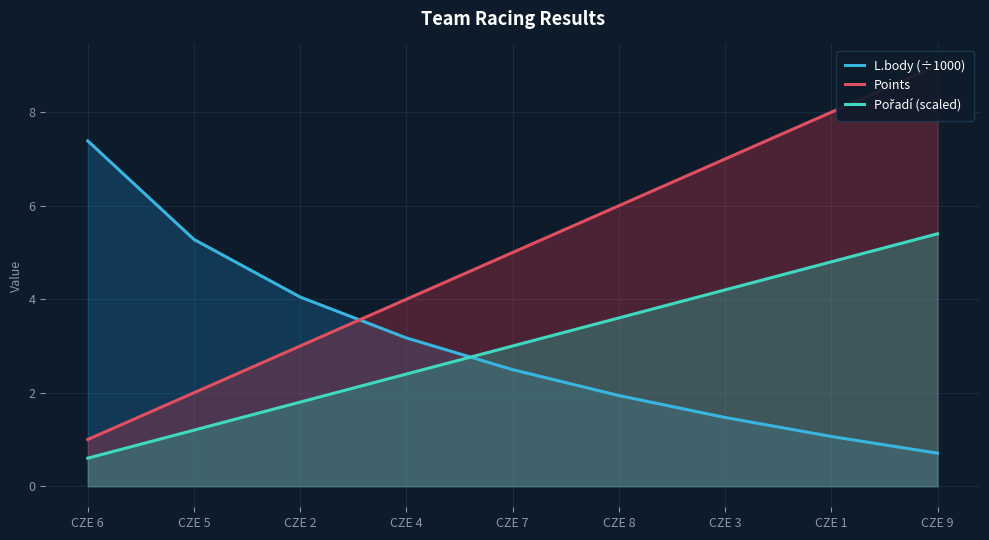

What is the sum of all L.body (÷1000) values?

27.6